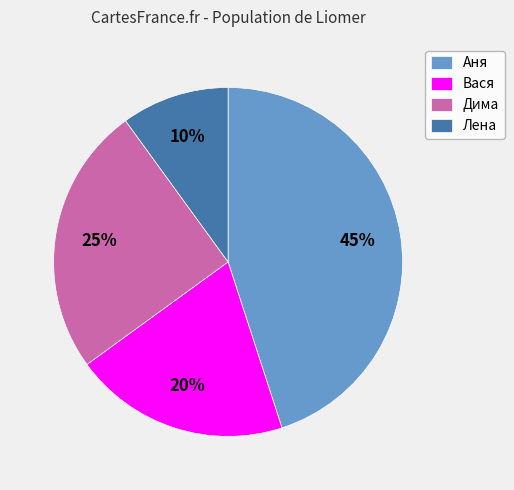

What percentage is the Вася slice, to the nearest percent?

20%